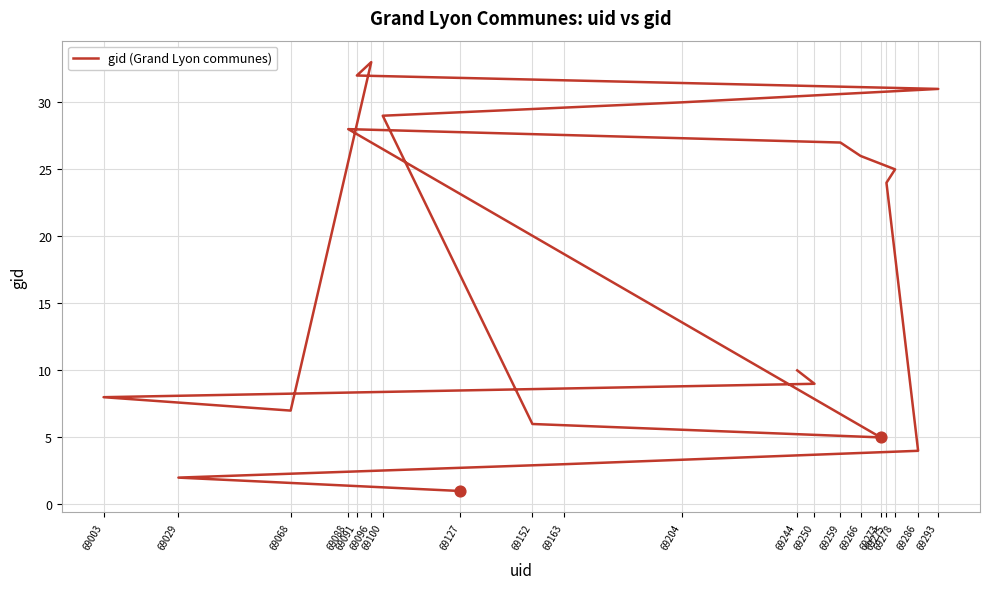

What is the ratio of the value at 69273 to the value at 69003?

0.6